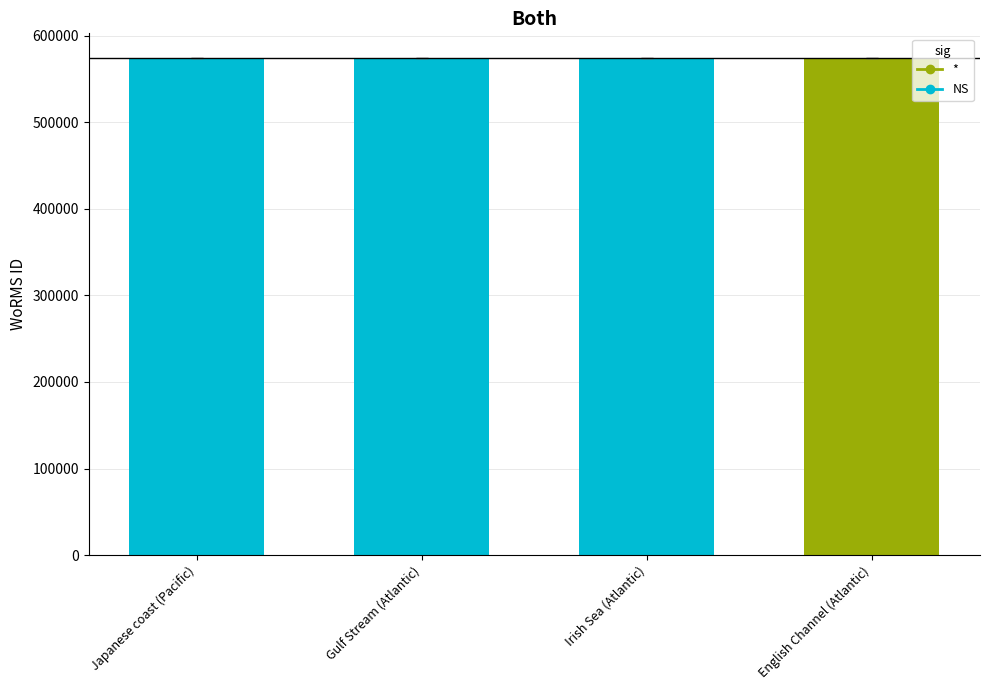

What is the smallest value displayed?

573915